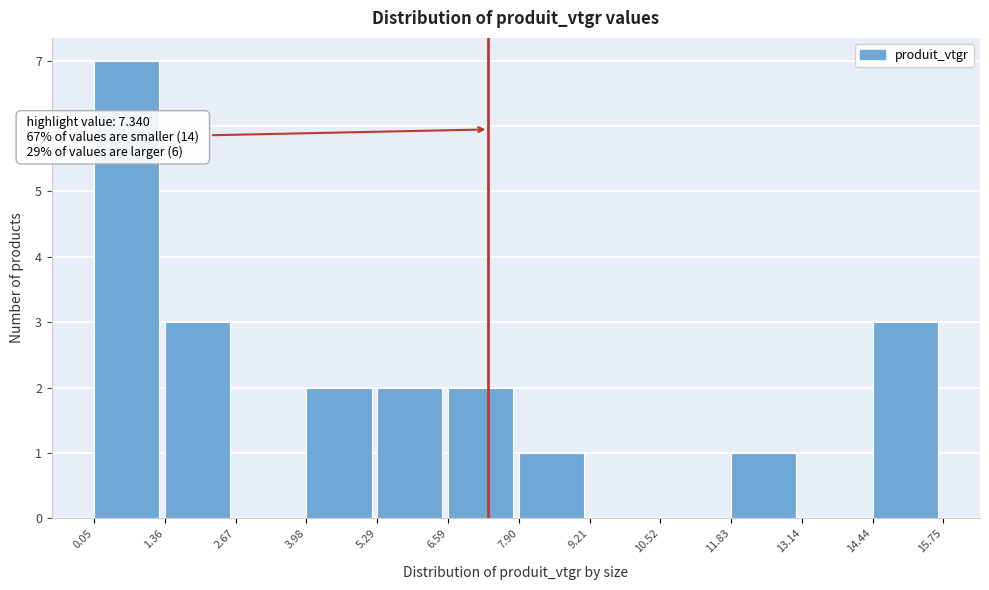

Which range on the x-axis has the tallest bar?

0.05 to 1.36